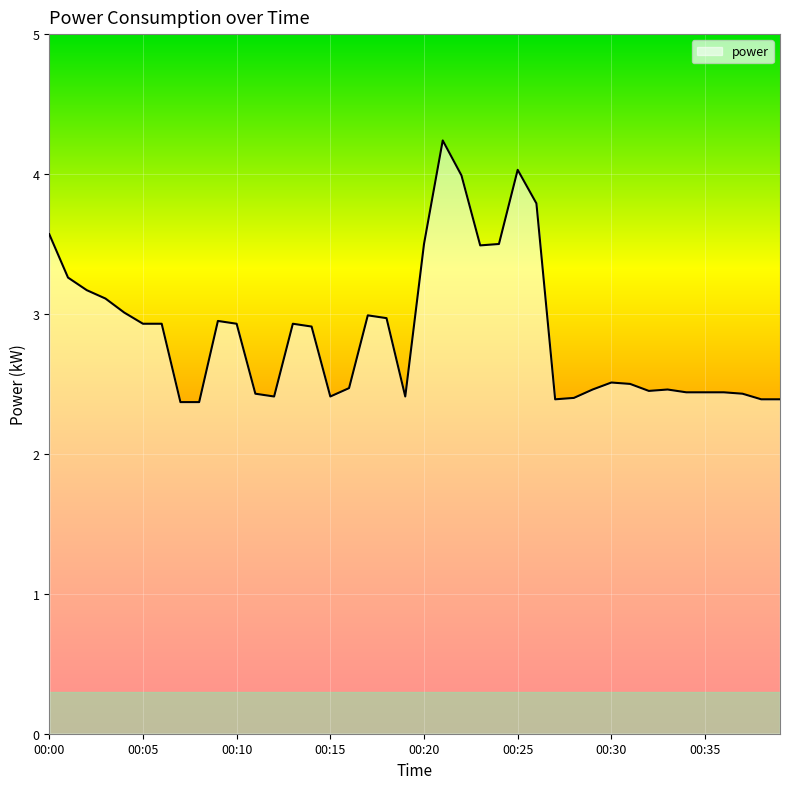

What is the smallest value displayed?

2.4